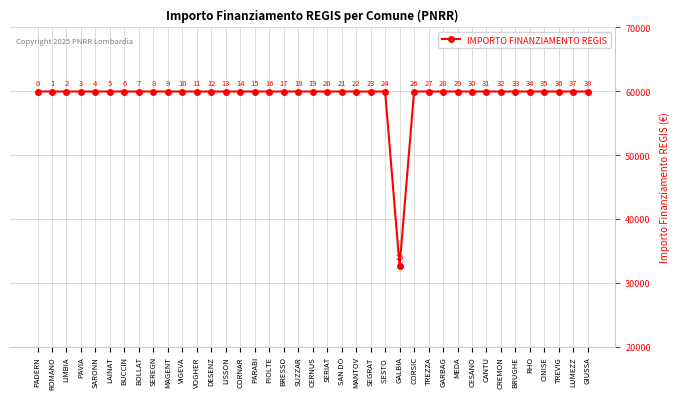

What is the label of the 36th point from the left?

CINISE